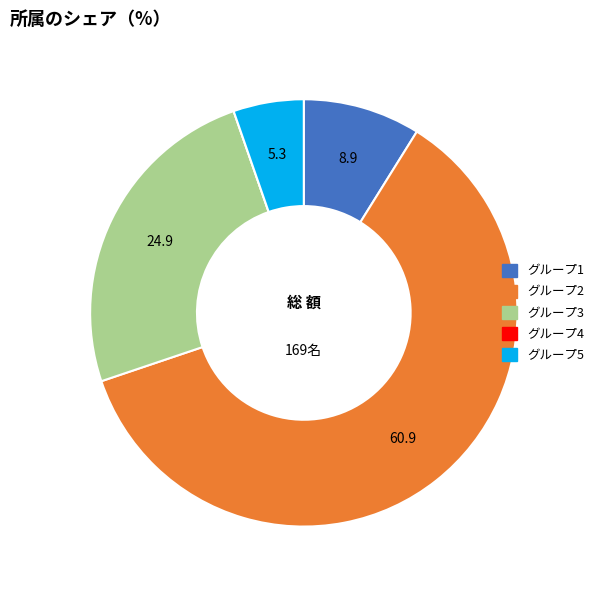

Is there a majority slice in this chart?

Yes